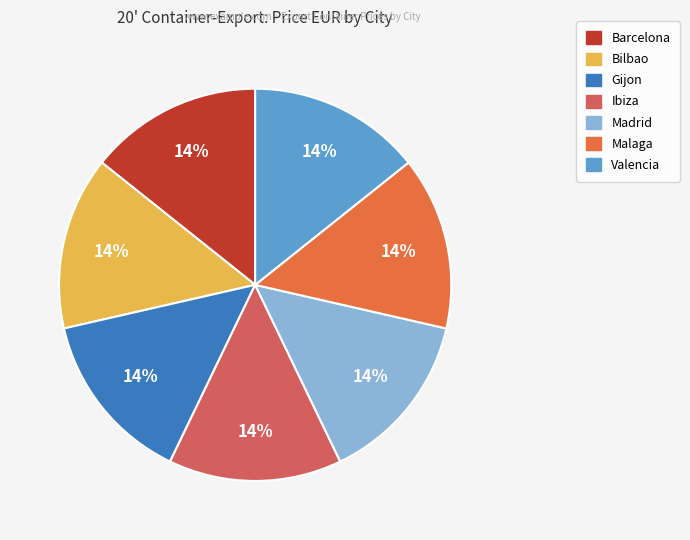

To the nearest percent, what is the average slice percentage?

14%